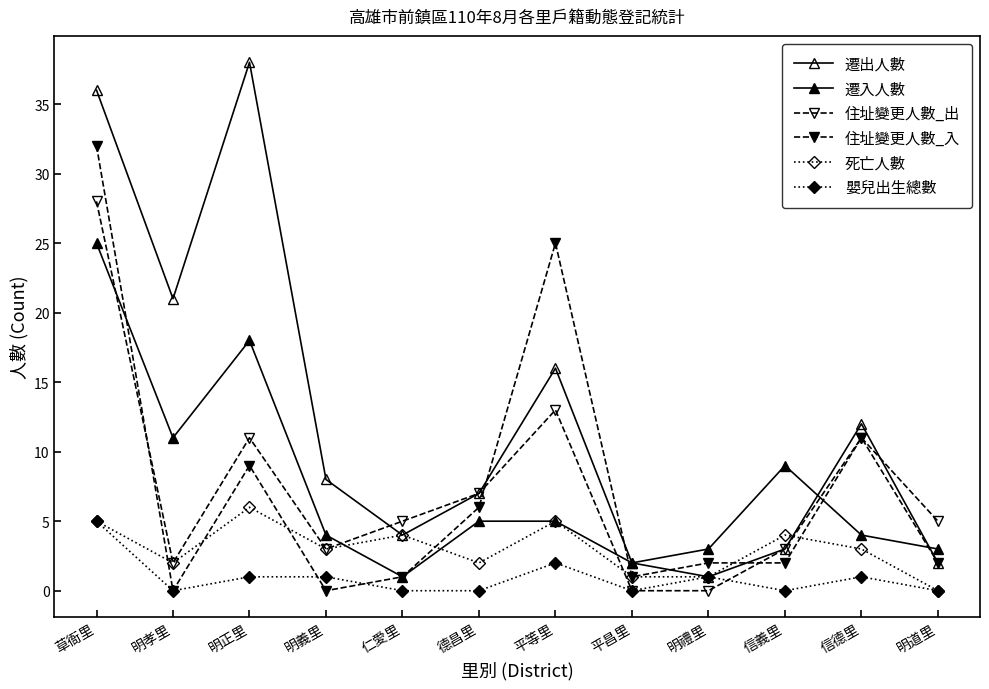

How many lines are shown in the chart?

6